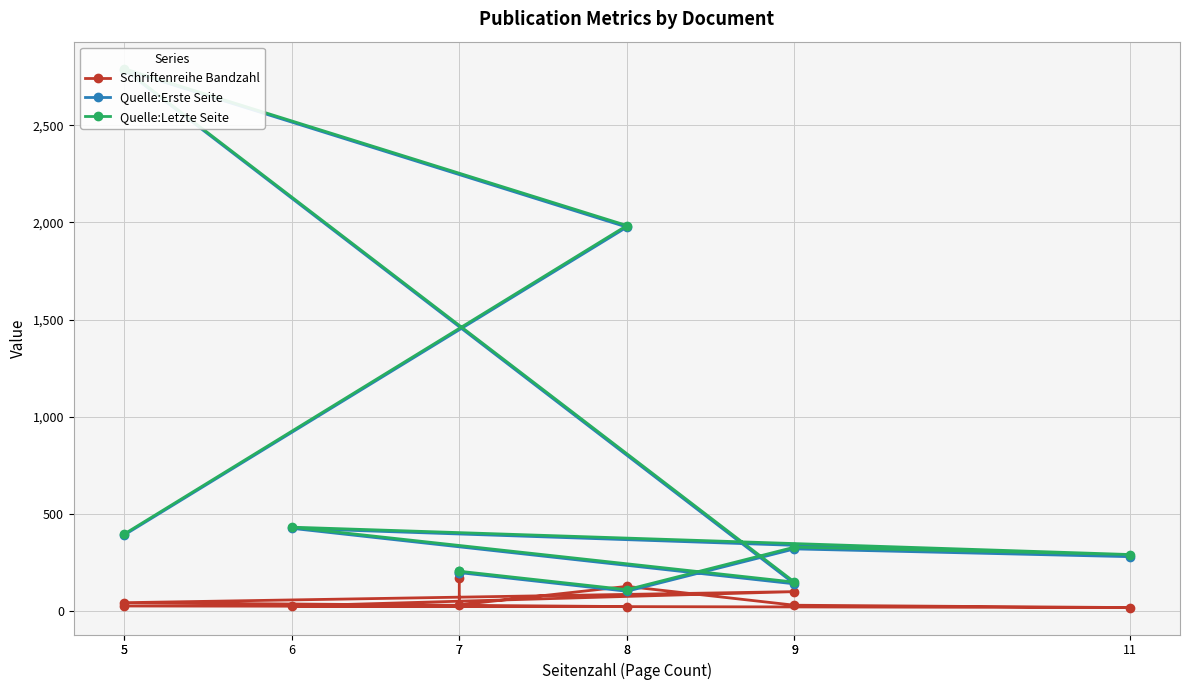

How many interior local peaks does the Quelle:Erste Seite series have?

3